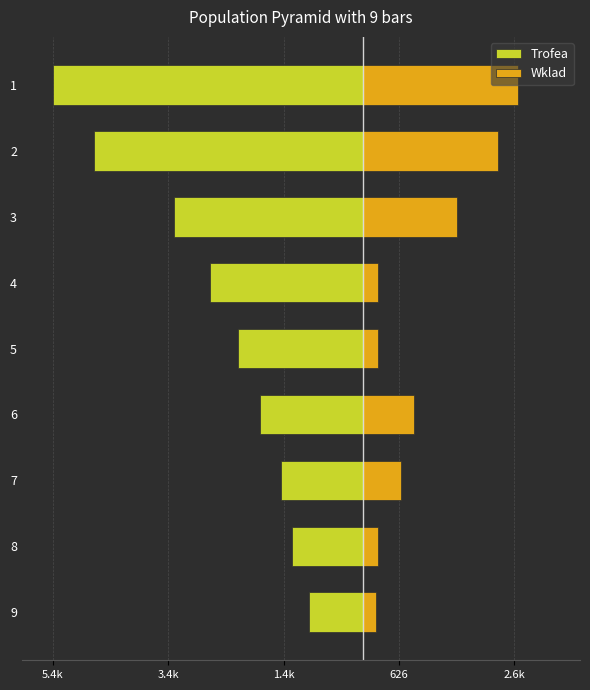

How many bars are there in each group?

2